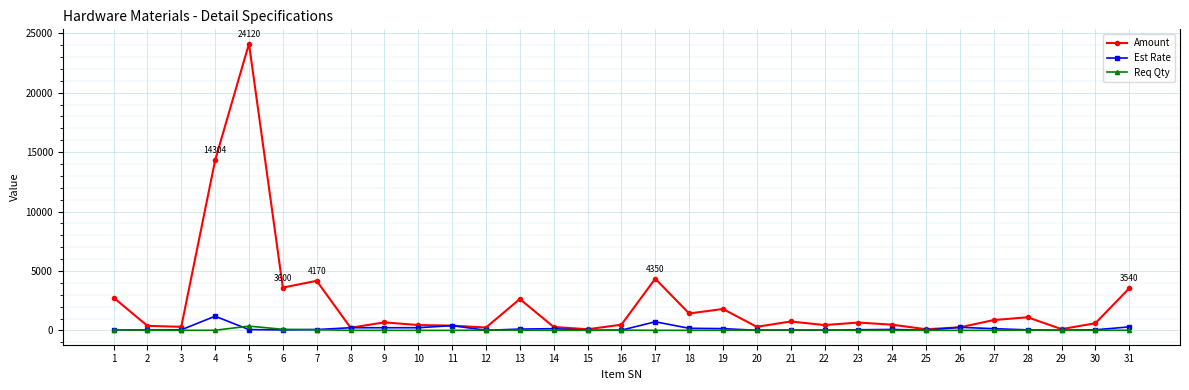

At which category is the sum across all series the highest?

5